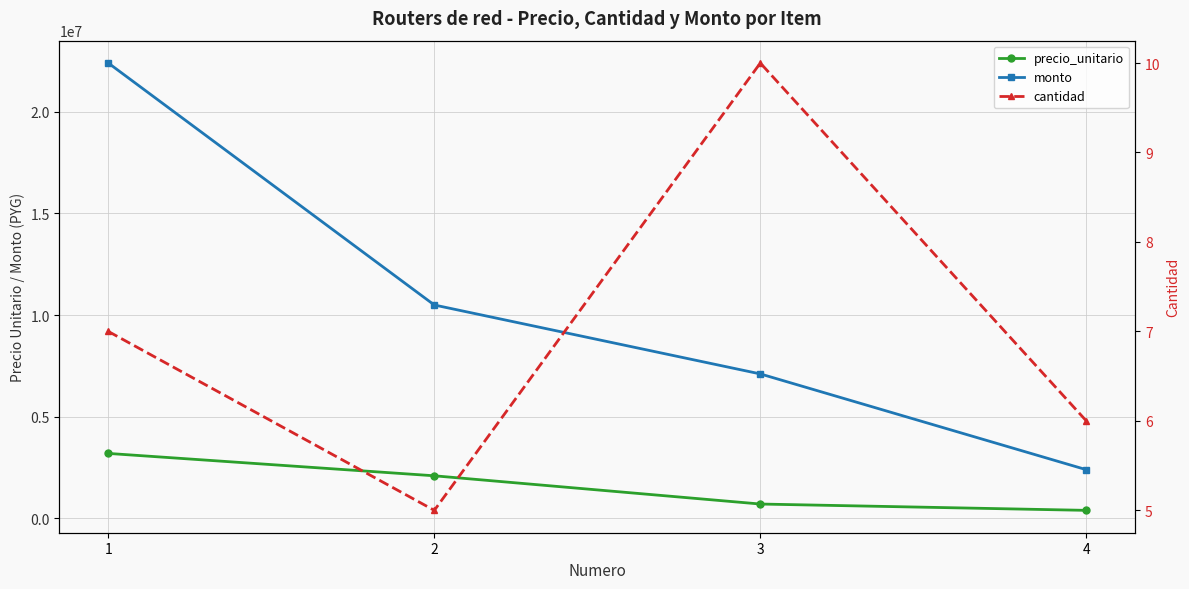

What is the difference between the second highest and second lowest values in the cantidad series?

1